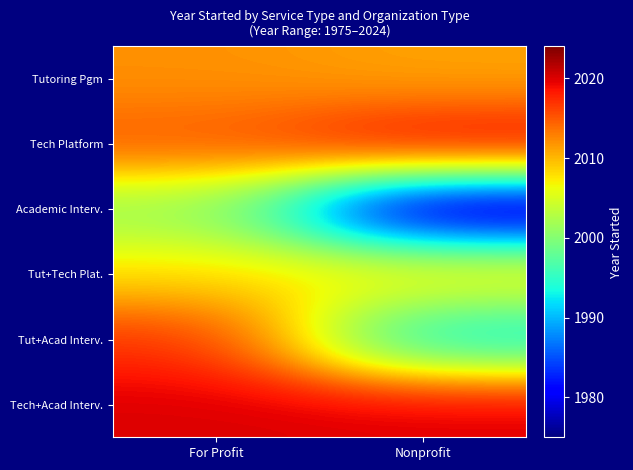

Reading left to right, transcribe all the data shown in this chart.

Tutoring Pgm: For Profit=2012	Nonprofit=2011
Tech Platform: For Profit=2015	Nonprofit=2020
Academic Interv.: For Profit=2001	Nonprofit=1975
Tut+Tech Plat.: For Profit=2008	Nonprofit=2008
Tut+Acad Interv.: For Profit=2017	Nonprofit=1992
Tech+Acad Interv.: For Profit=2020	Nonprofit=2020